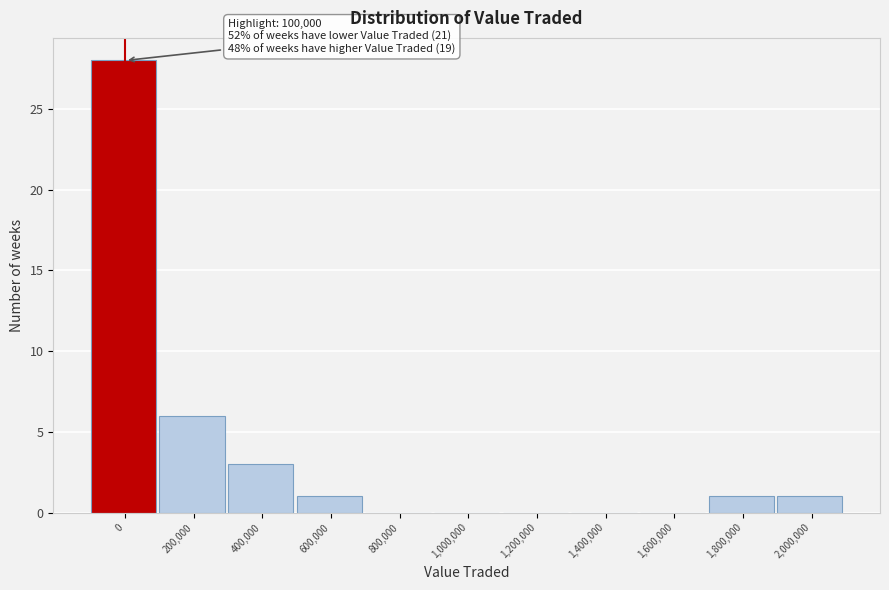

Reading left to right, extract all data points from this chart.

0=28	200,000=6	400,000=3	600,000=1	800,000=0	1,000,000=0	1,200,000=0	1,400,000=0	1,600,000=0	1,800,000=1	2,000,000=1